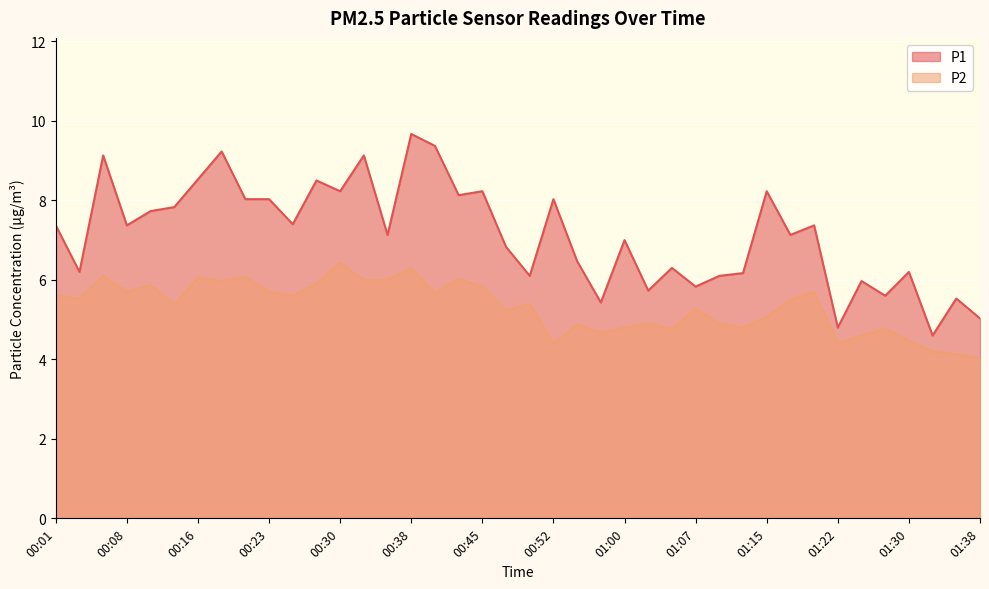

What are all the series names shown in the legend?

P1, P2